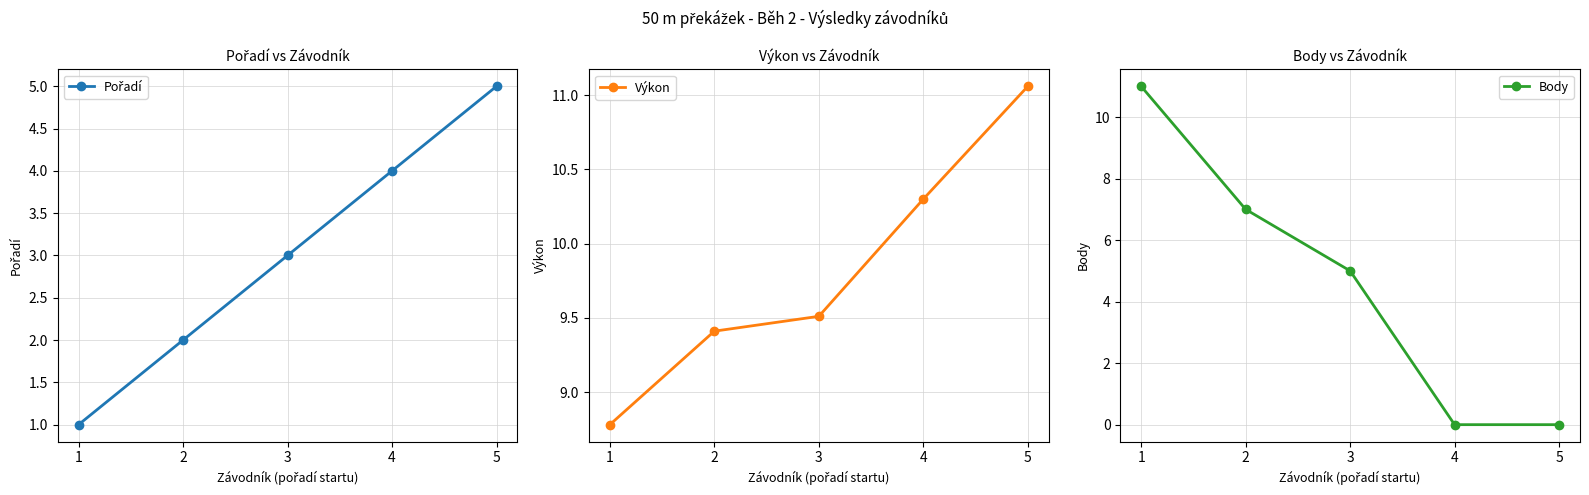

At which category is the sum across all series the highest?

1